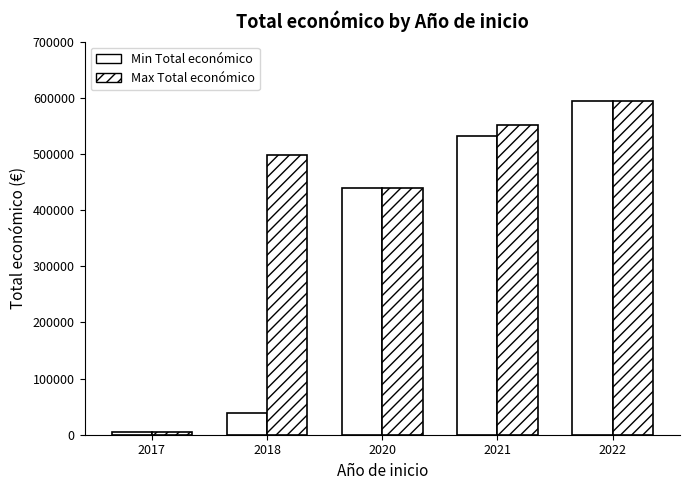

What is the difference between the highest and lowest values at 2018?

460564